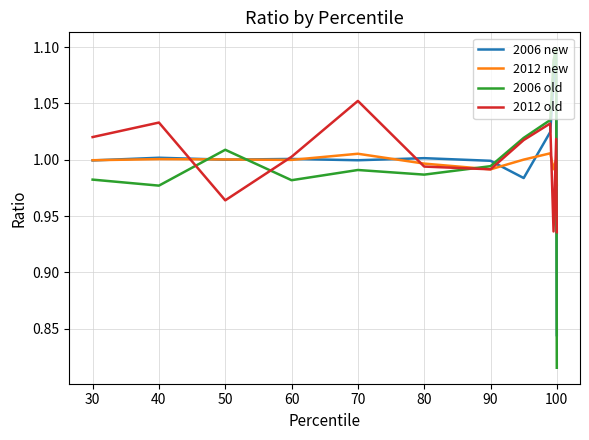

Which series ends up on top after the final intersection of 2006 new and 2006 old?

2006 new